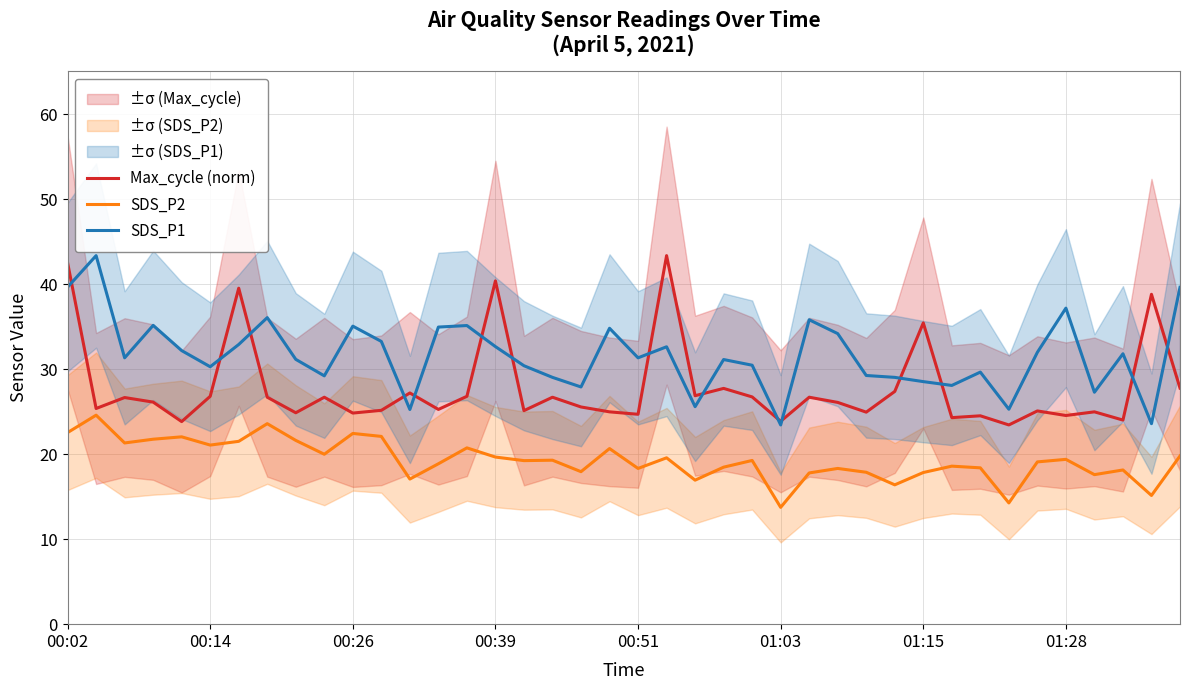

Rank the series at 8 from highest to lowest value.

SDS_P1, Max_cycle (norm), SDS_P2